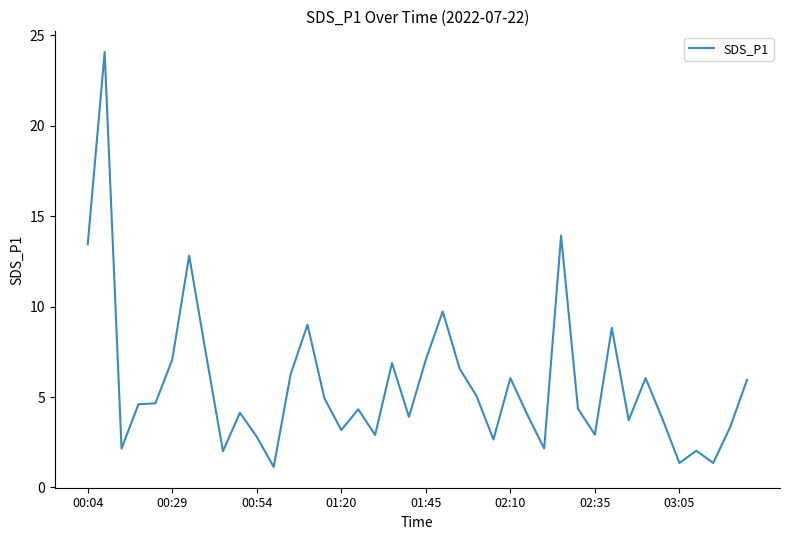

What is the maximum value shown in the chart?

24.1